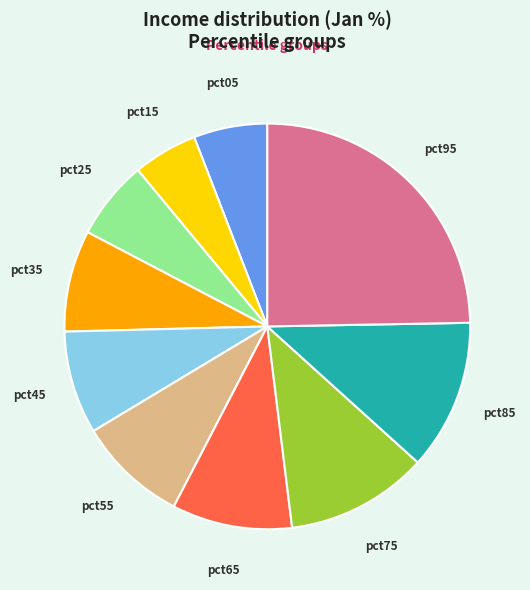

Does any single category account for the majority?

No